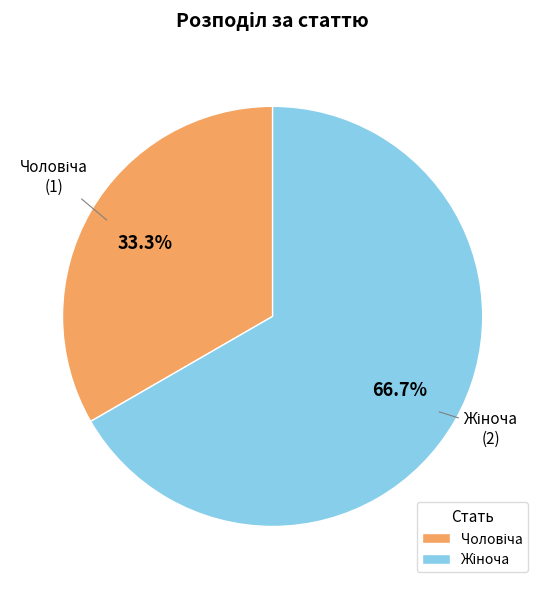

Does any single category account for the majority?

Yes